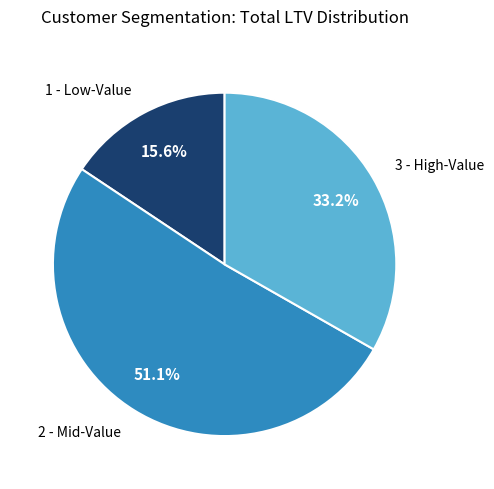

Is there a majority slice in this chart?

Yes